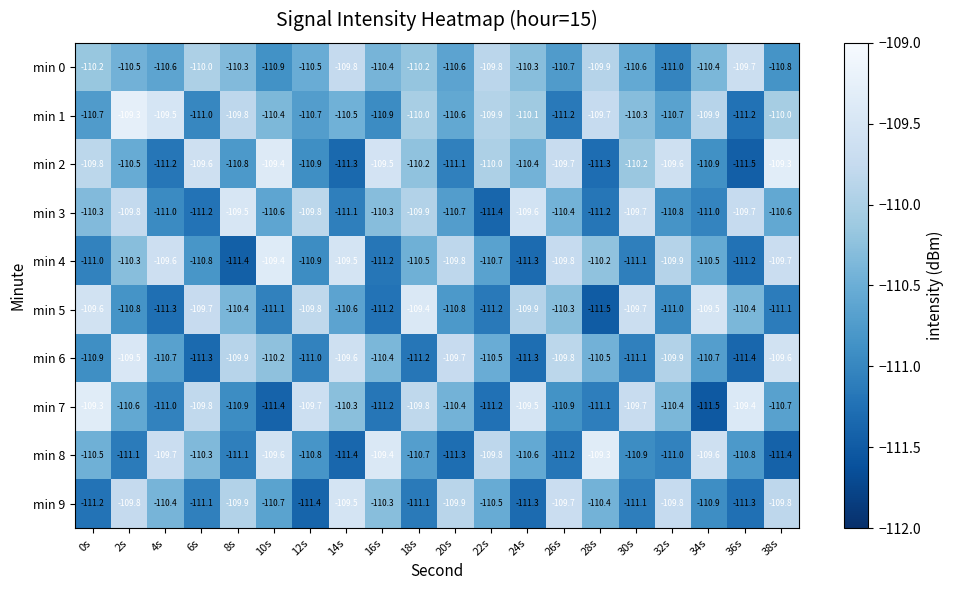

Between 26s and 32s, which series saw the biggest shift?

min 5